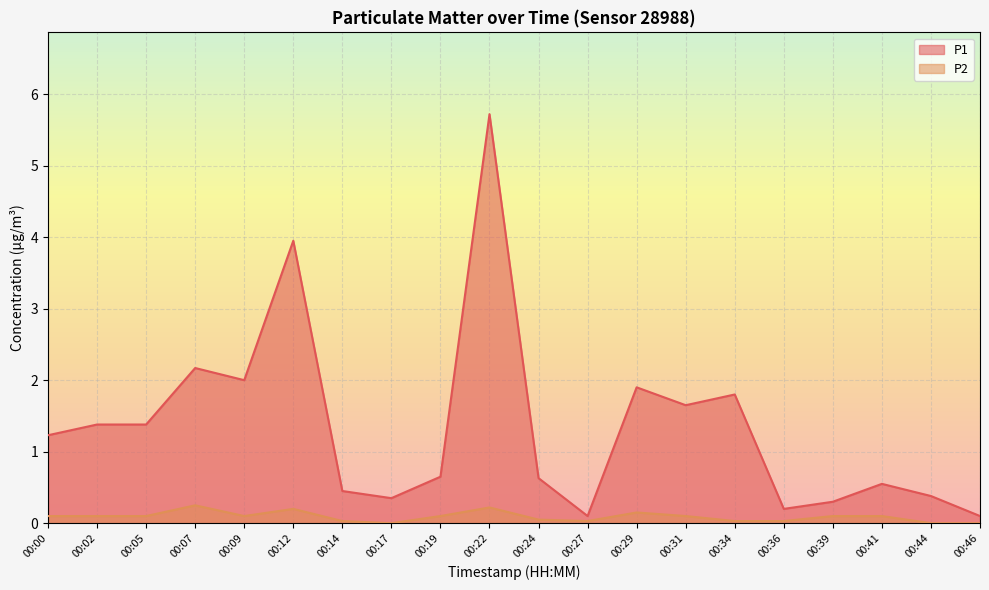

How many series are shown in this chart?

2